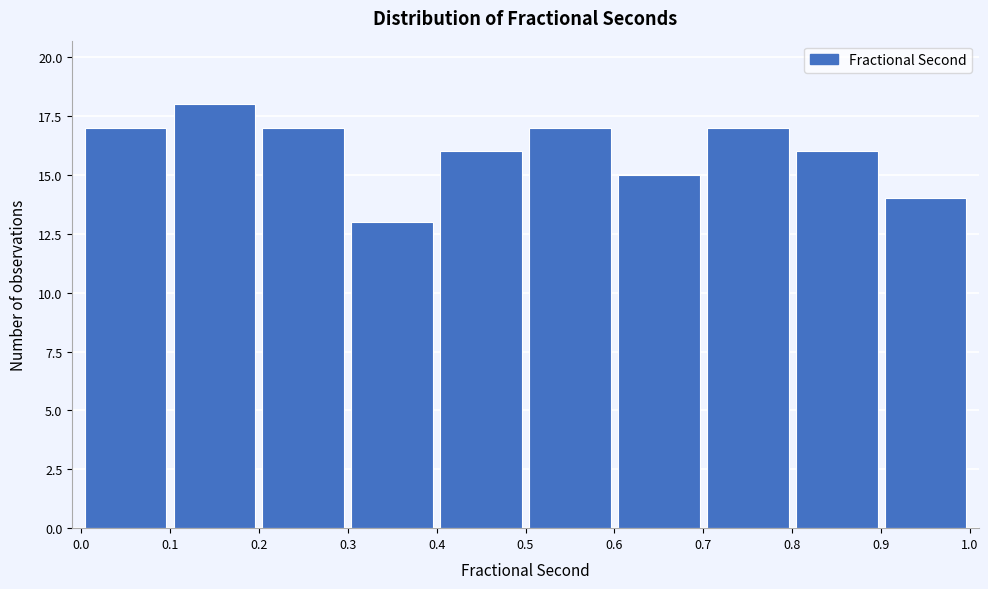

What is the height of the bar covering 0.5 to 0.6 on the x-axis? The values are not printed on the chart, so give them approximately, as read against the axis.

17